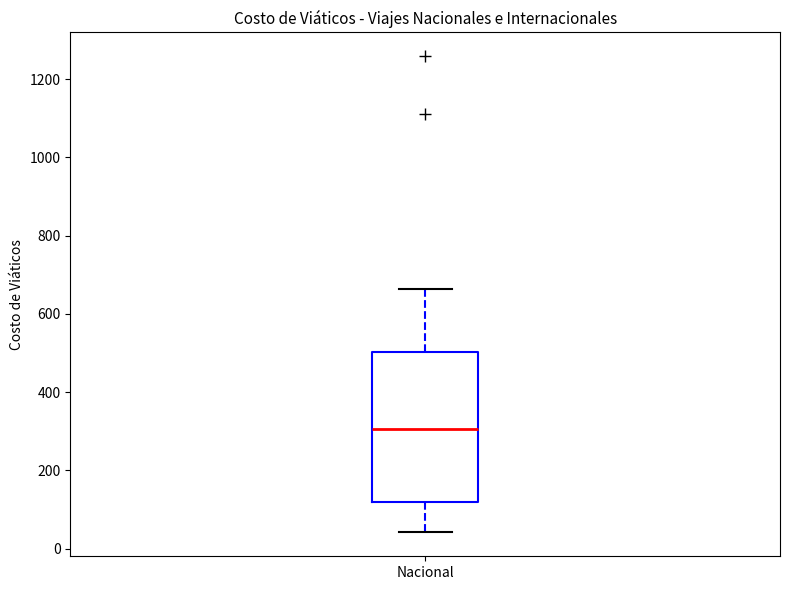

Transcribe this box plot: give where the median line is, the range the box spans, and where the two whiskers end, as read against the y-axis. The values are not printed on the chart, so give them approximately, as read against the axis.

median 300, box 120 to 500, whiskers 40 to 660